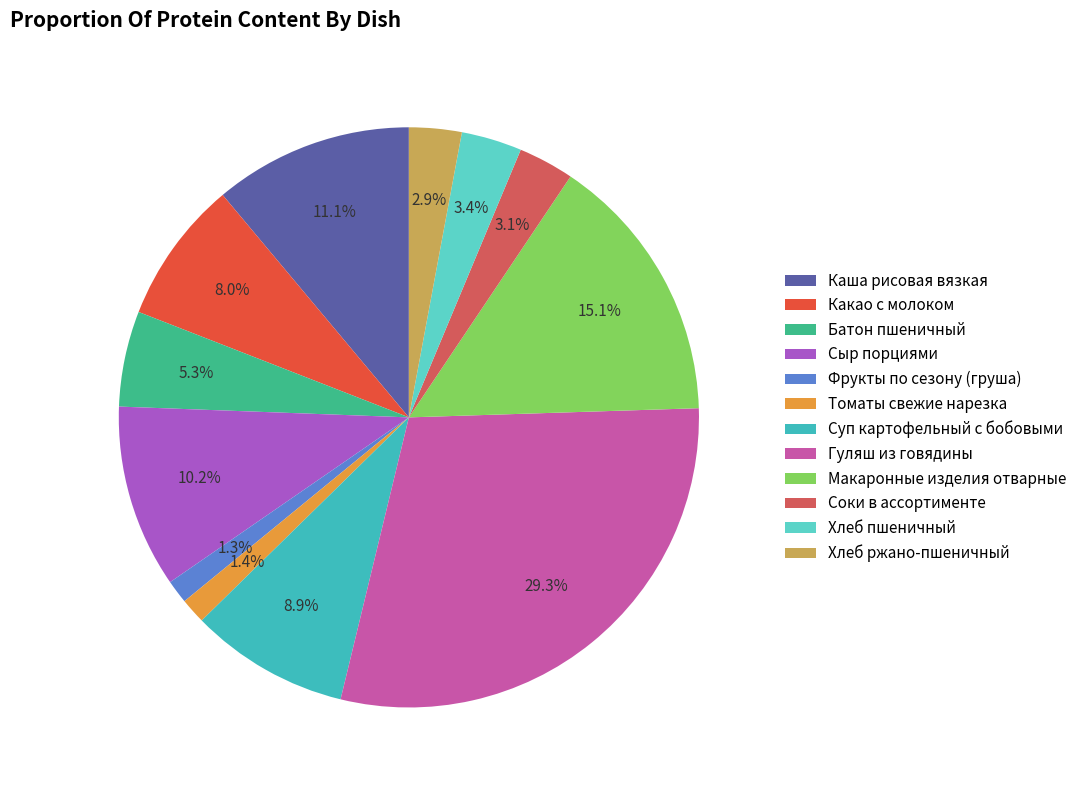

Does Каша рисовая вязкая represent more than half of the total?

No